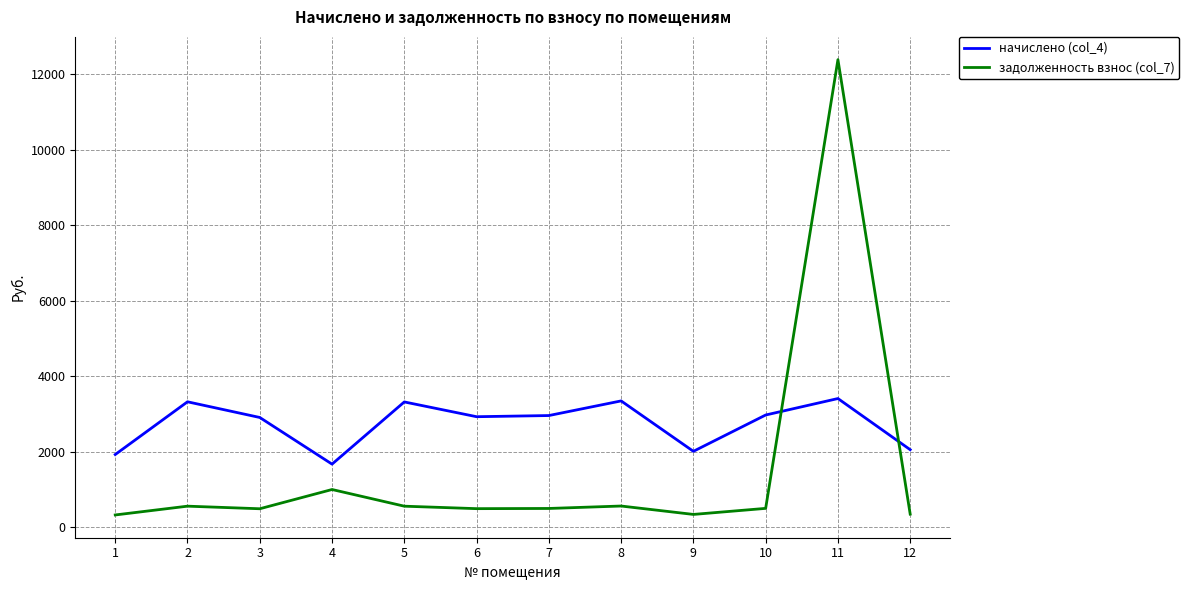

The начислено (col_4) series shows 2808.1 at 1. True or false?

False